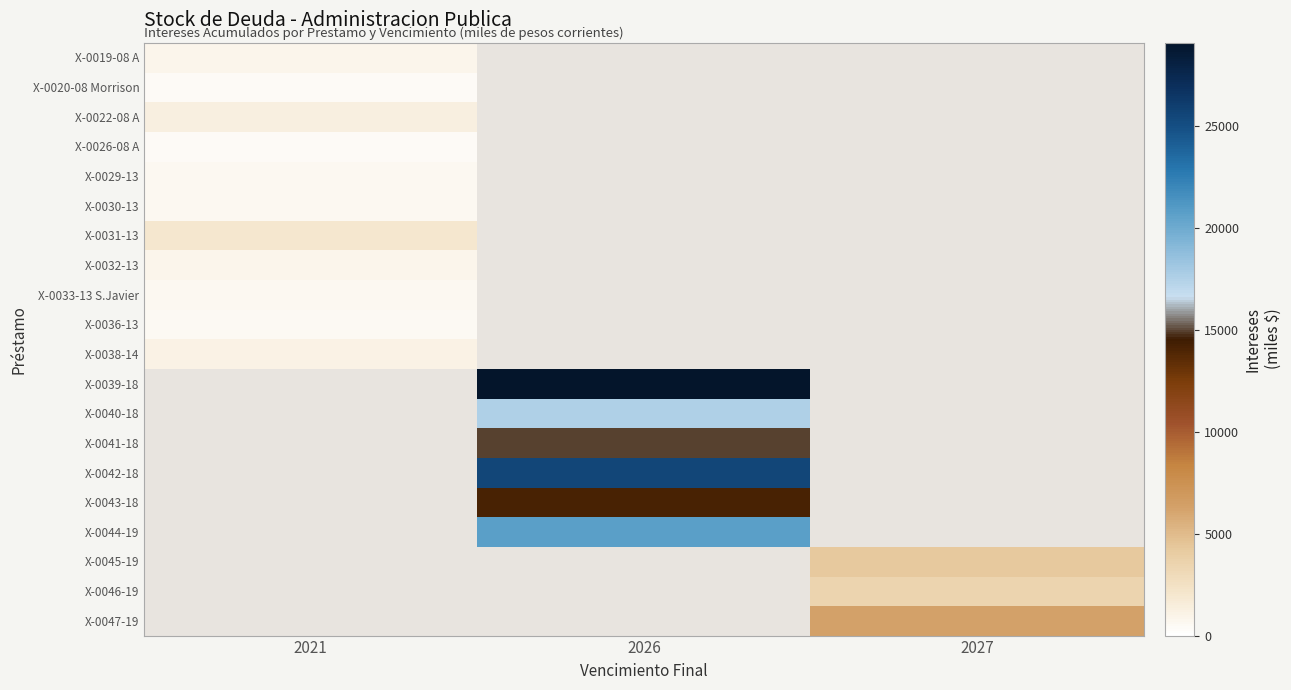

How many series are shown in this chart?

20